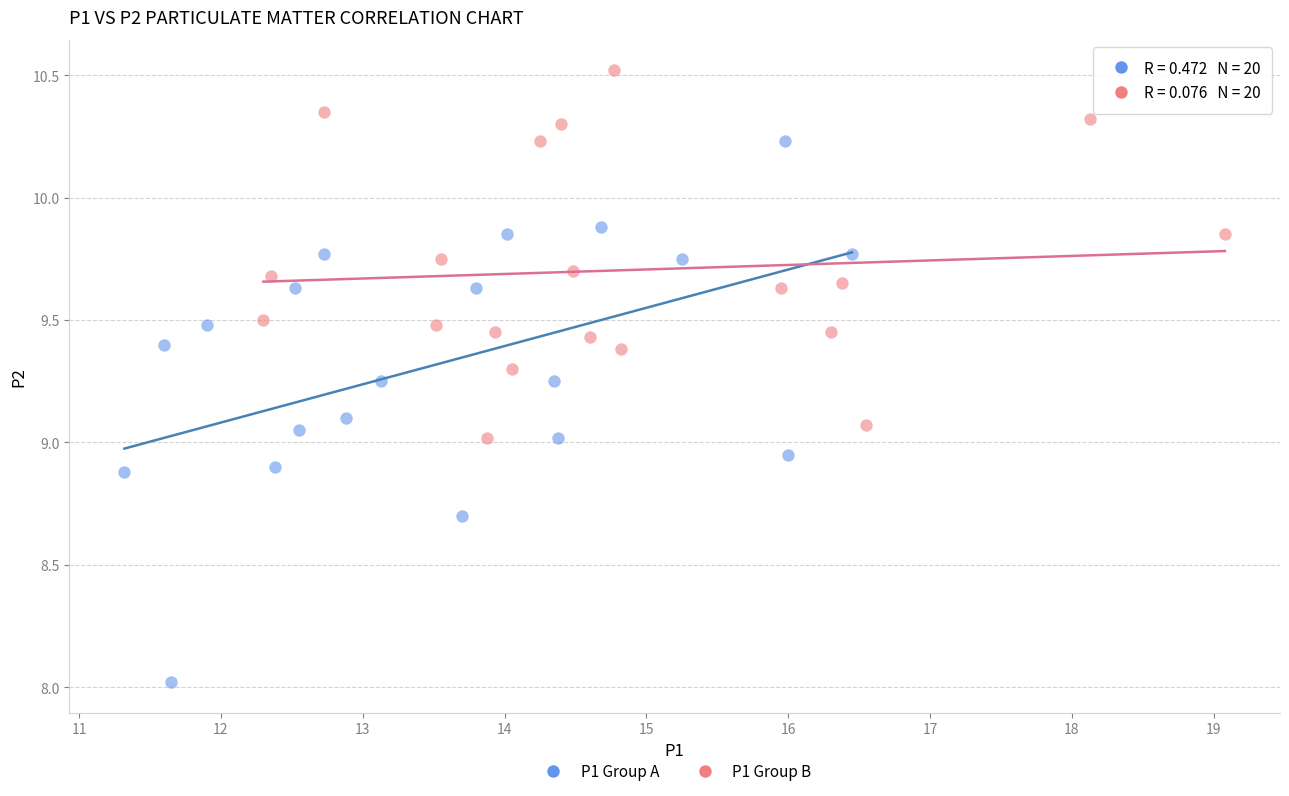

Which series reaches the minimum Y coordinate?

P1 Group A